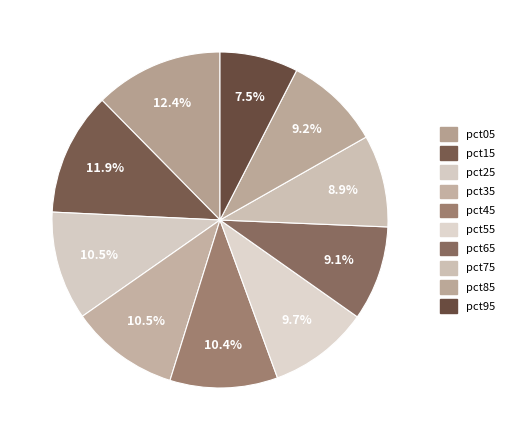

Is there any slice that represents more than half of the pie?

No